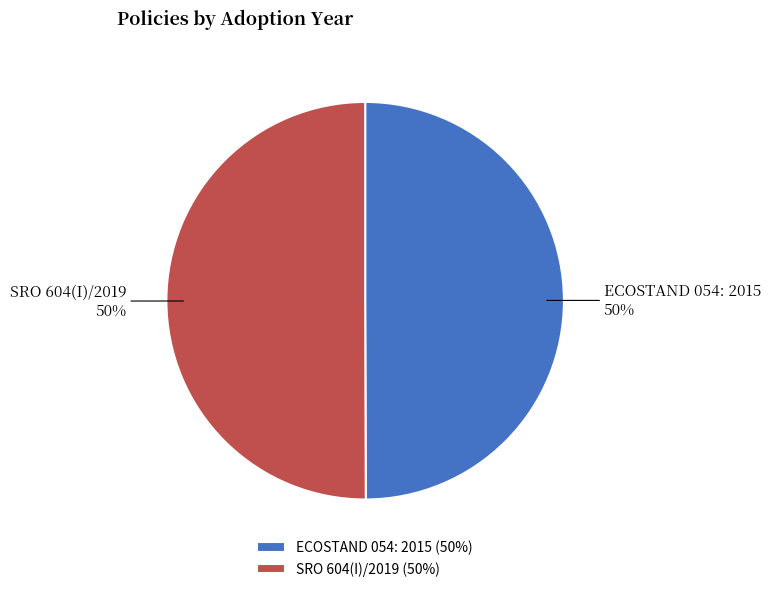

What is the ratio of the value at ECOSTAND 054: 2015 to the value at SRO 604(I)/2019?

1.0